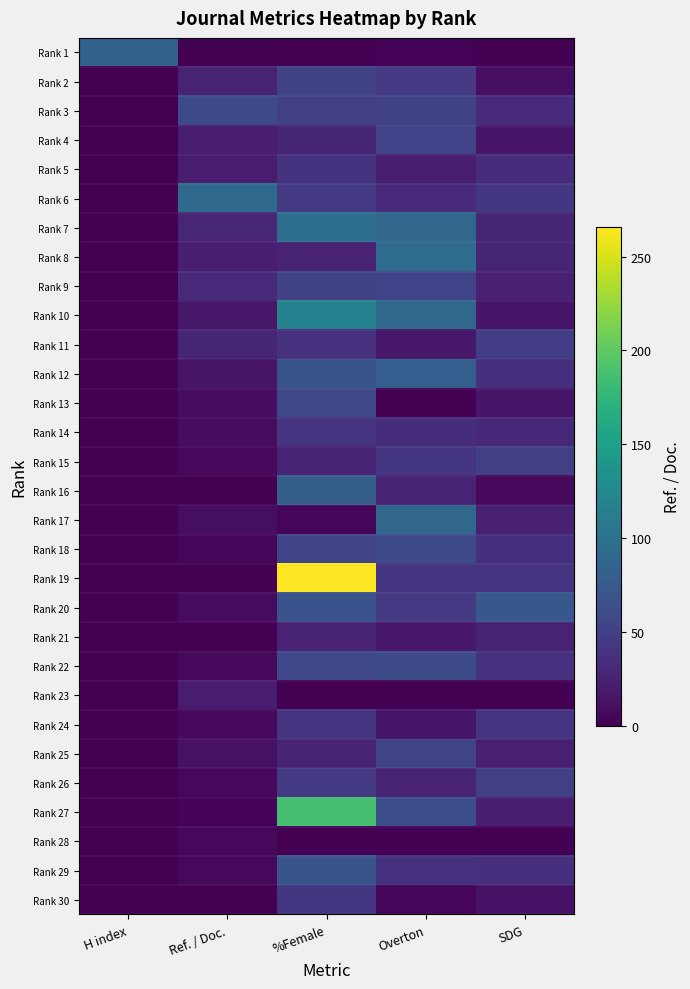

What is the total value across all series at %Female?

1702